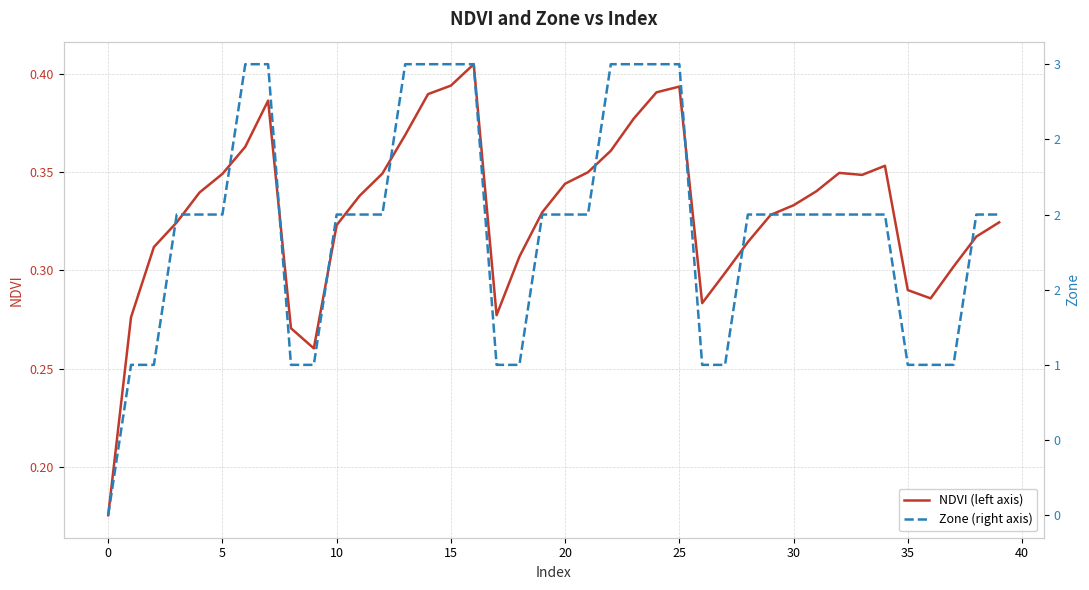

What is the sum of all NDVI (left axis) values?

13.2